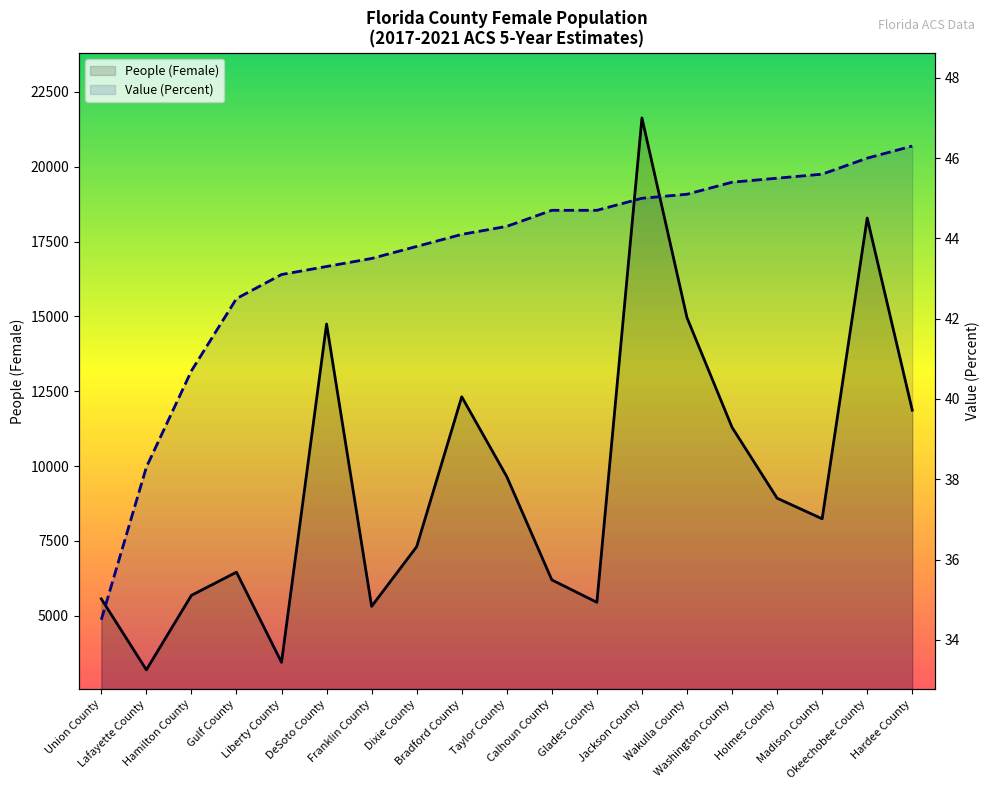

Between Madison County and Franklin County, which is larger?

Madison County